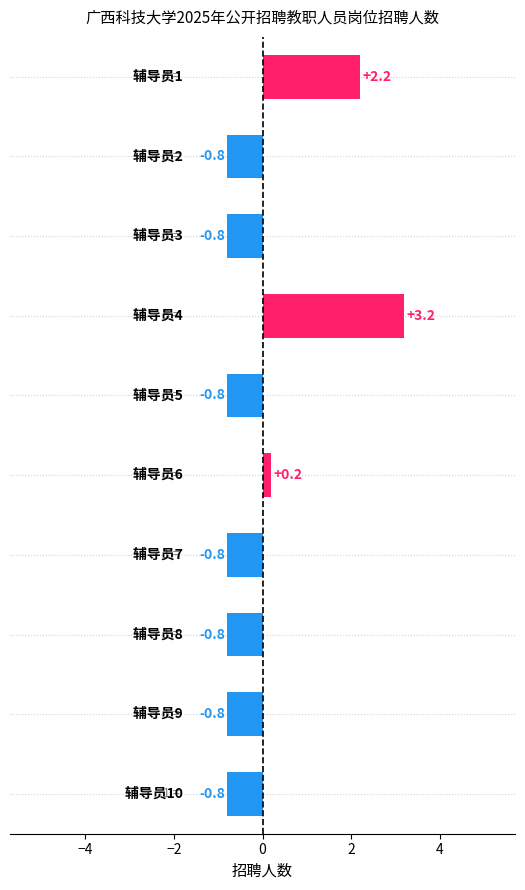

How many negative values are there?

7